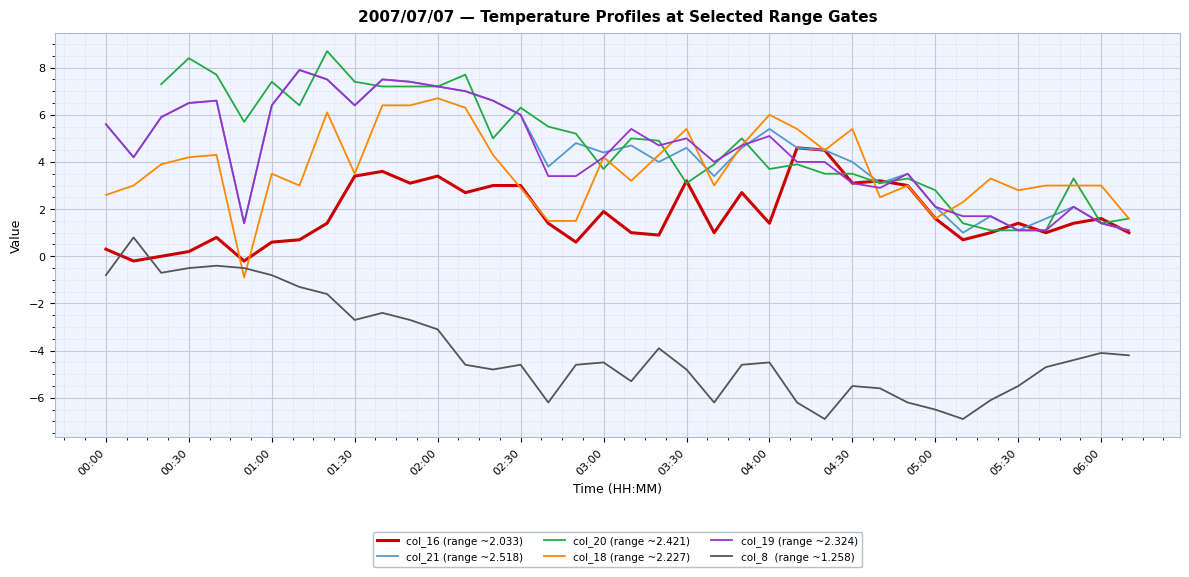

What is the greatest value displayed?

8.7